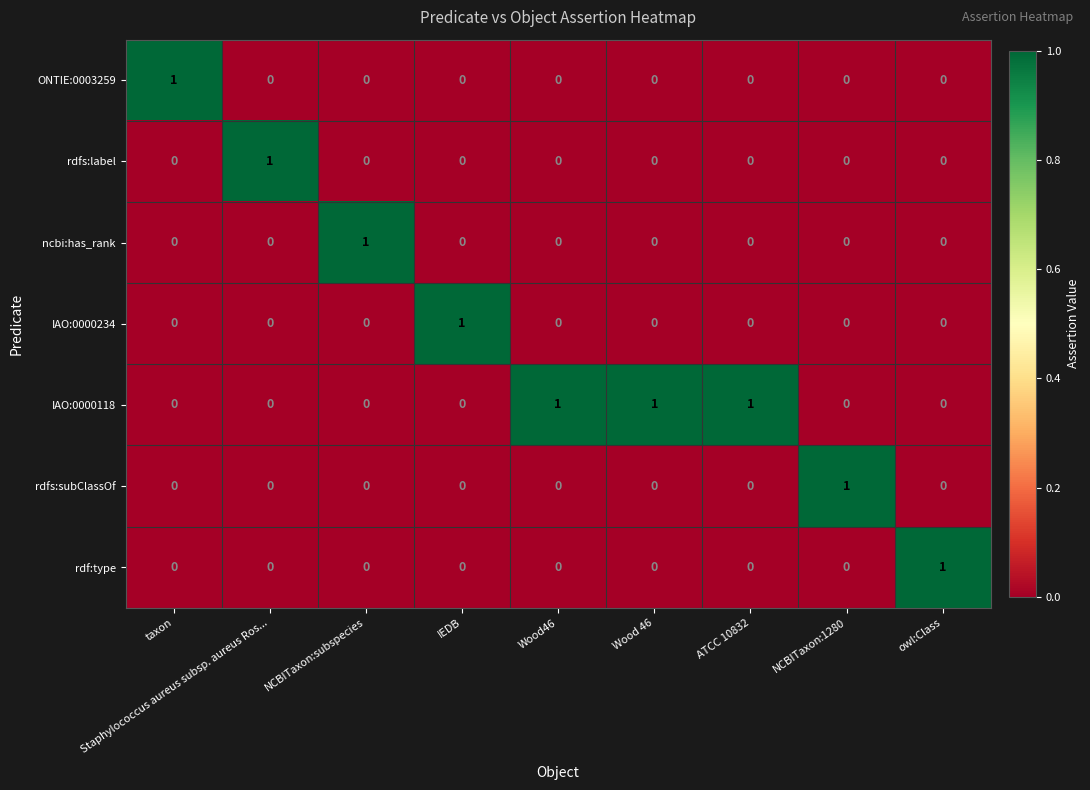

The value of rdfs:label at Staphylococcus aureus subsp. aureus Ros... is 2. True or false?

False